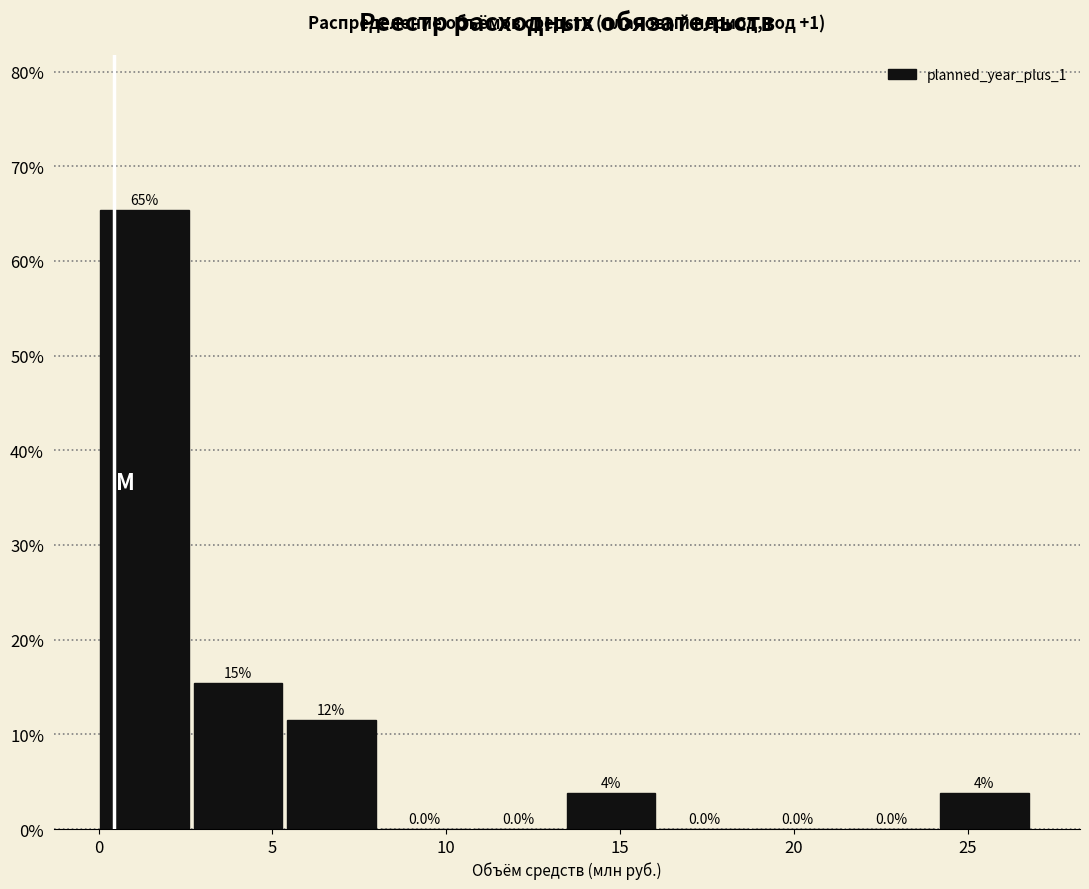

Over which range of the x-axis is the bar tallest?

0.0 to 2.5